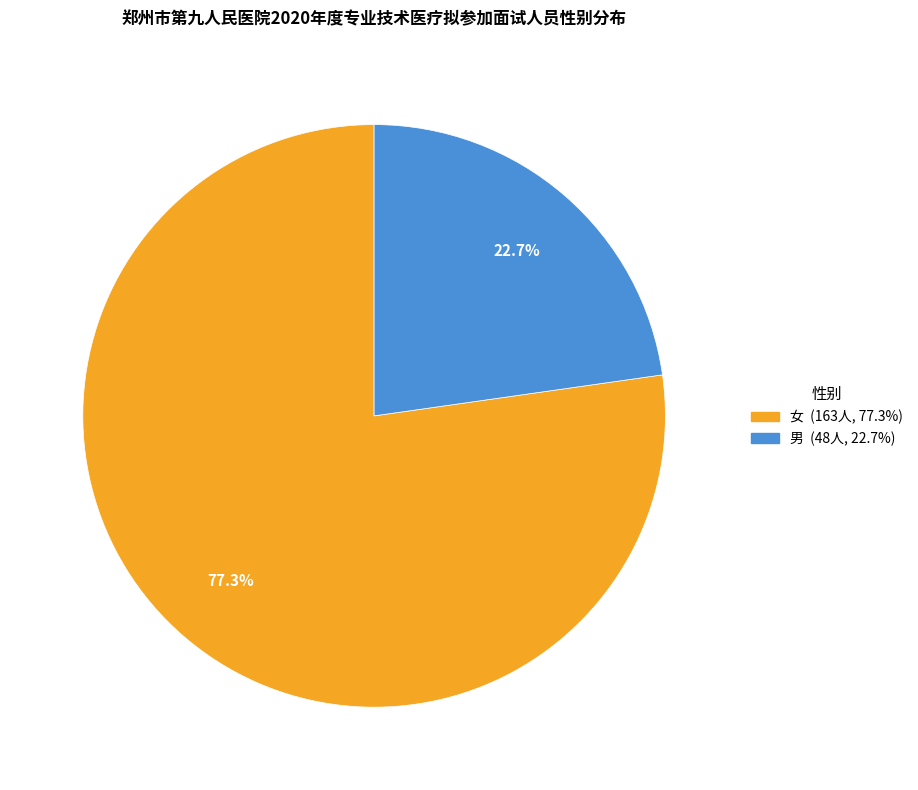

Rank the categories by value from lowest to highest.

男, 女